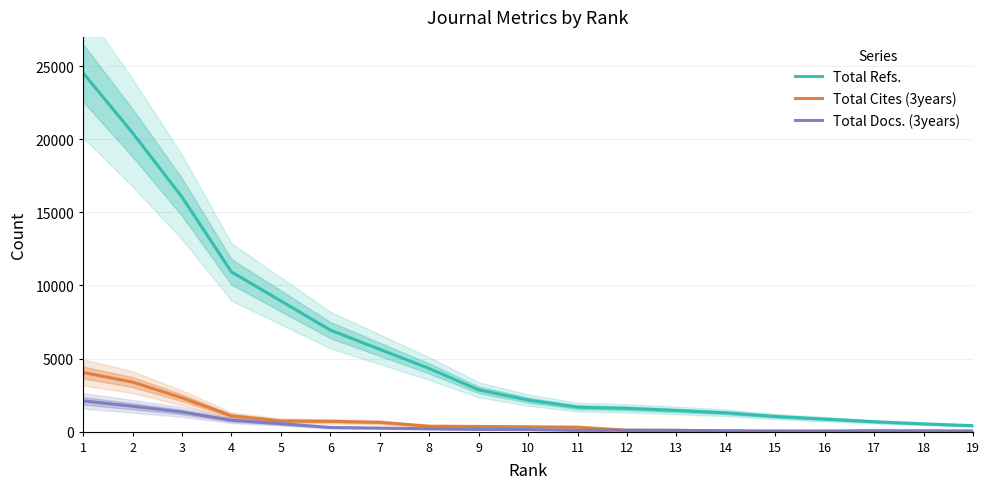

What is the sum of all Total Docs. (3years) values?

8049.0